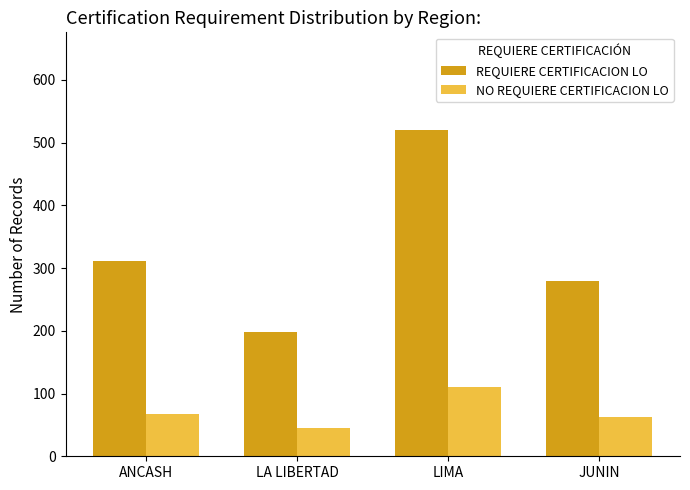

Which label corresponds to the largest value in the chart?

LIMA